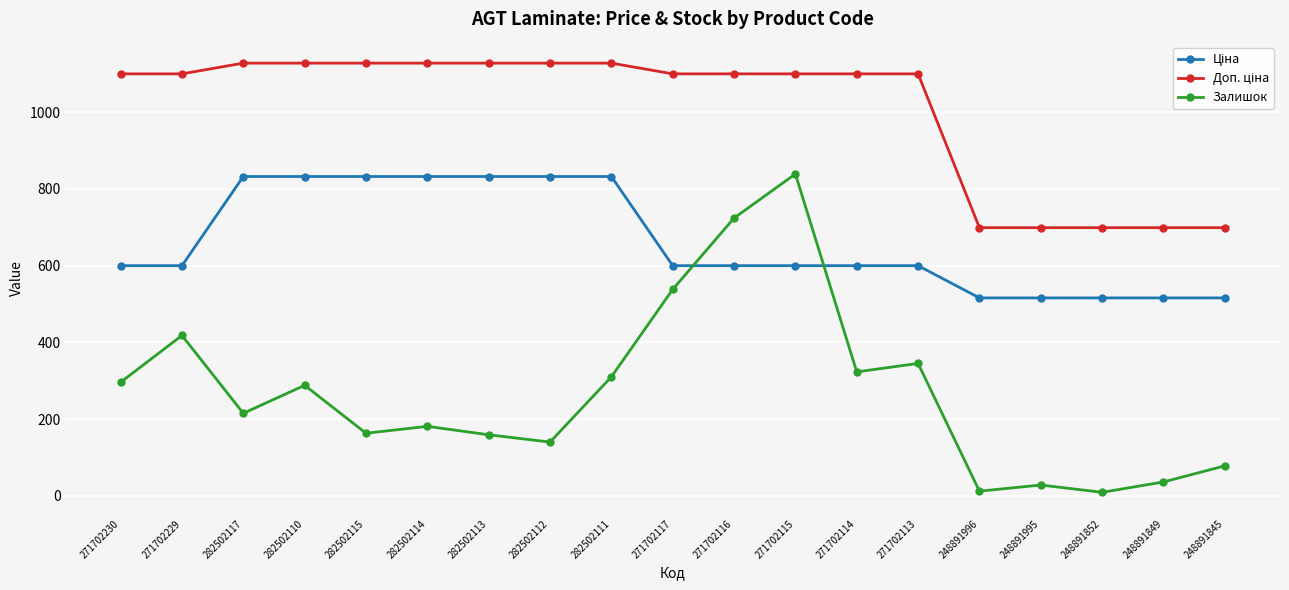

What is the average value of the Залишок series?

268.5